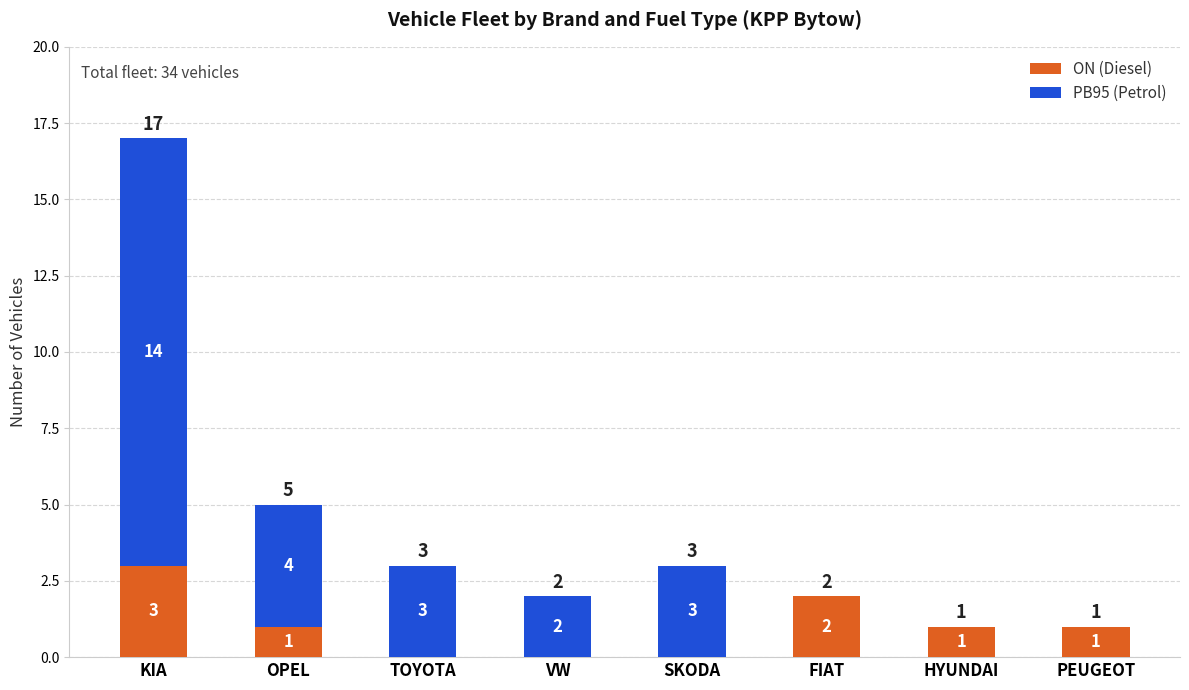

At which category is the sum across all series the highest?

KIA